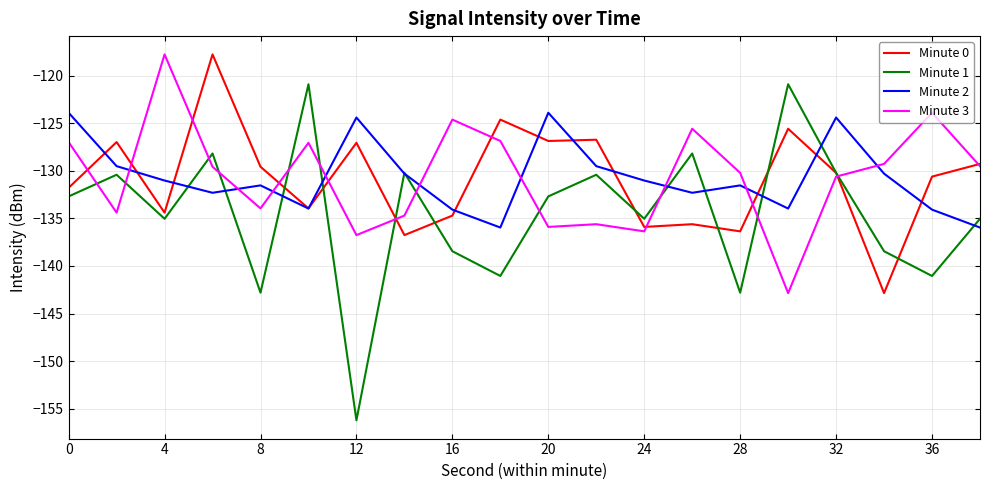

Which series has the largest range (max minus min)?

Minute 1